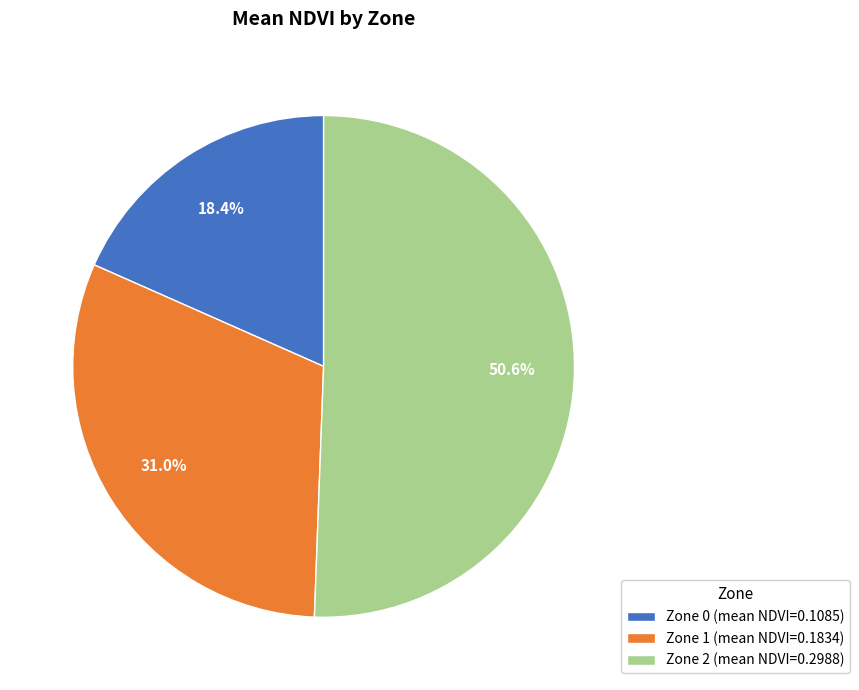

Does any single category account for the majority?

Yes